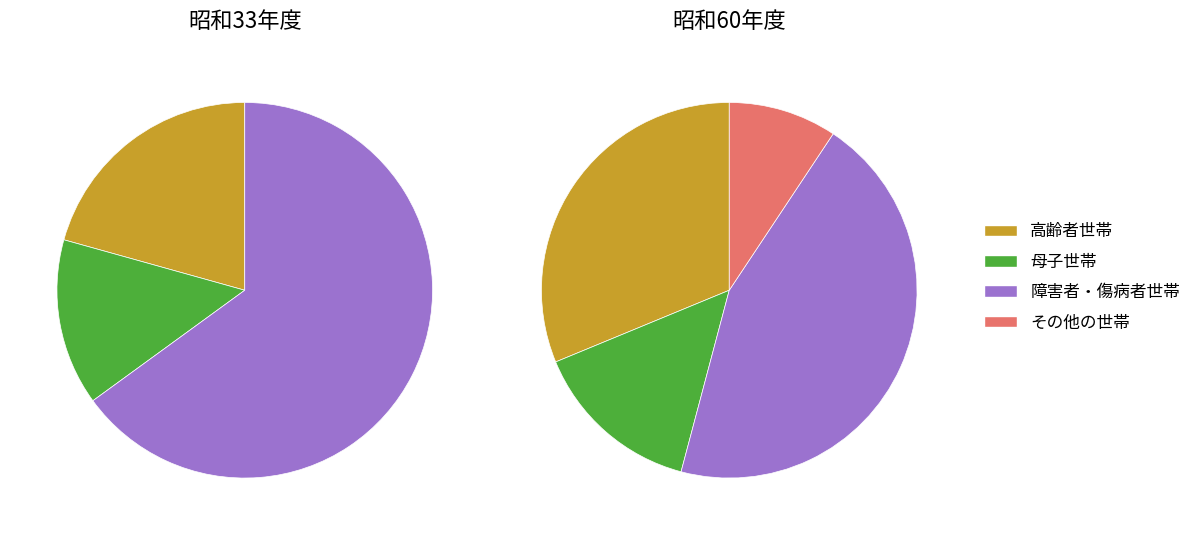

To the nearest percent, what portion does 51 represent?

8%